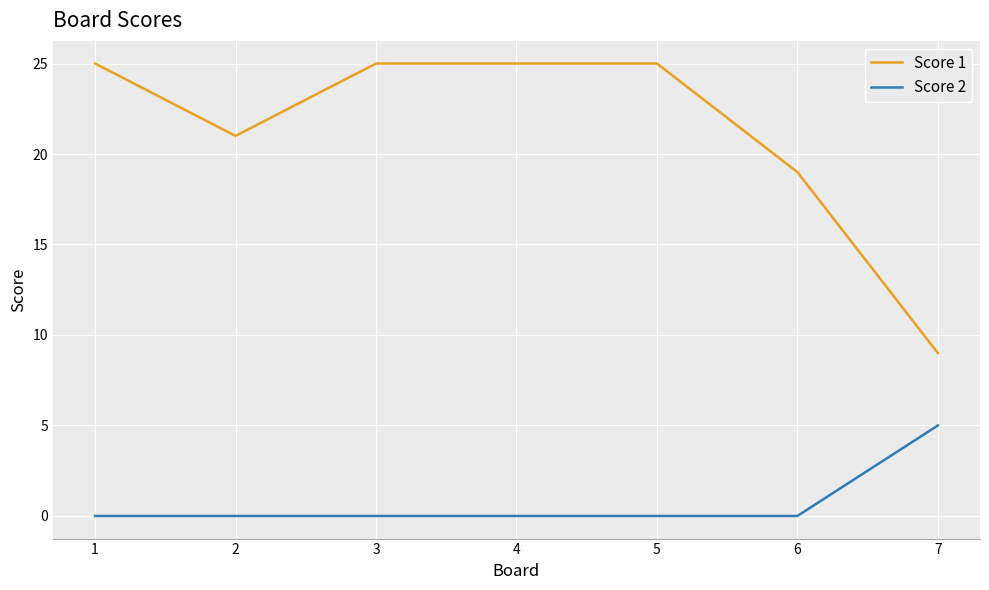

The Score 2 series shows 3 at 1. True or false?

False